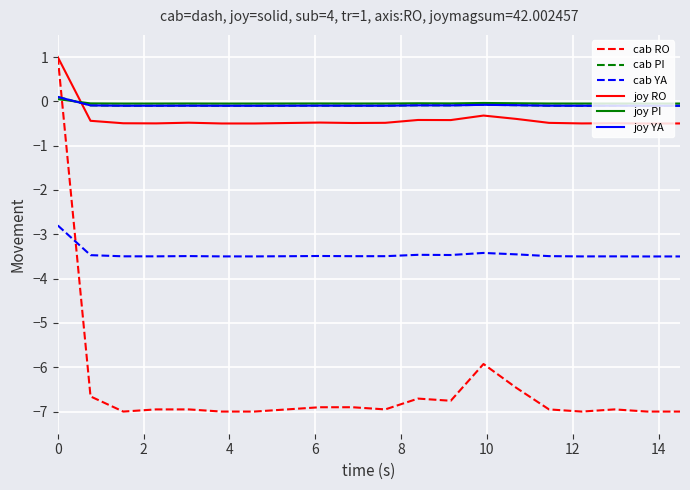

Which series has the largest range (max minus min)?

cab RO